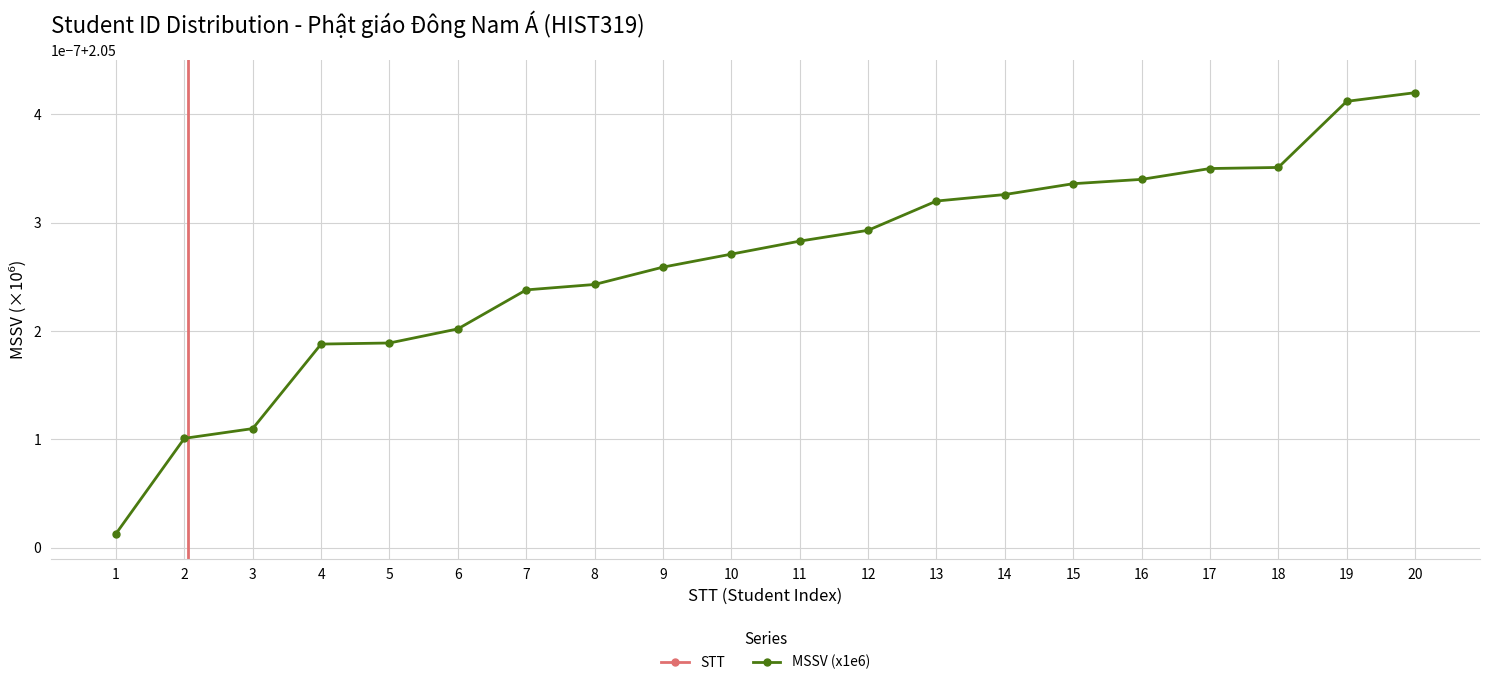

Which series changed the most between 8 and 14?

STT